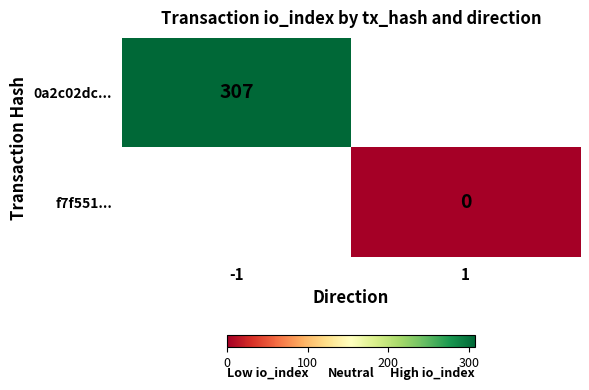

The value of 0a2c02dc... at -1 is 513. True or false?

False